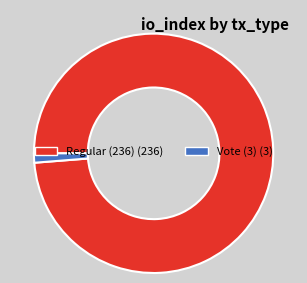

What is the majority slice?

Regular (236)